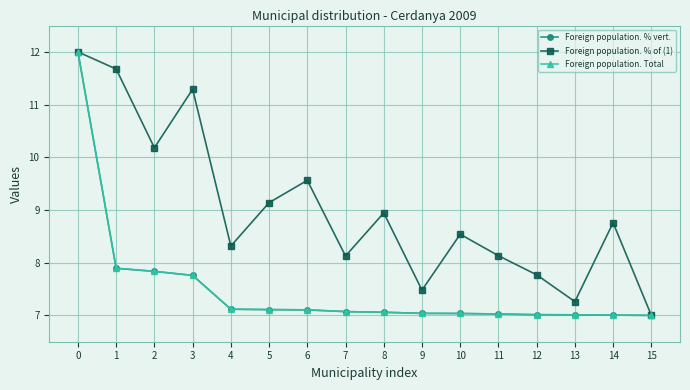

What is the spread (max minus min) of values at 3?

3.5